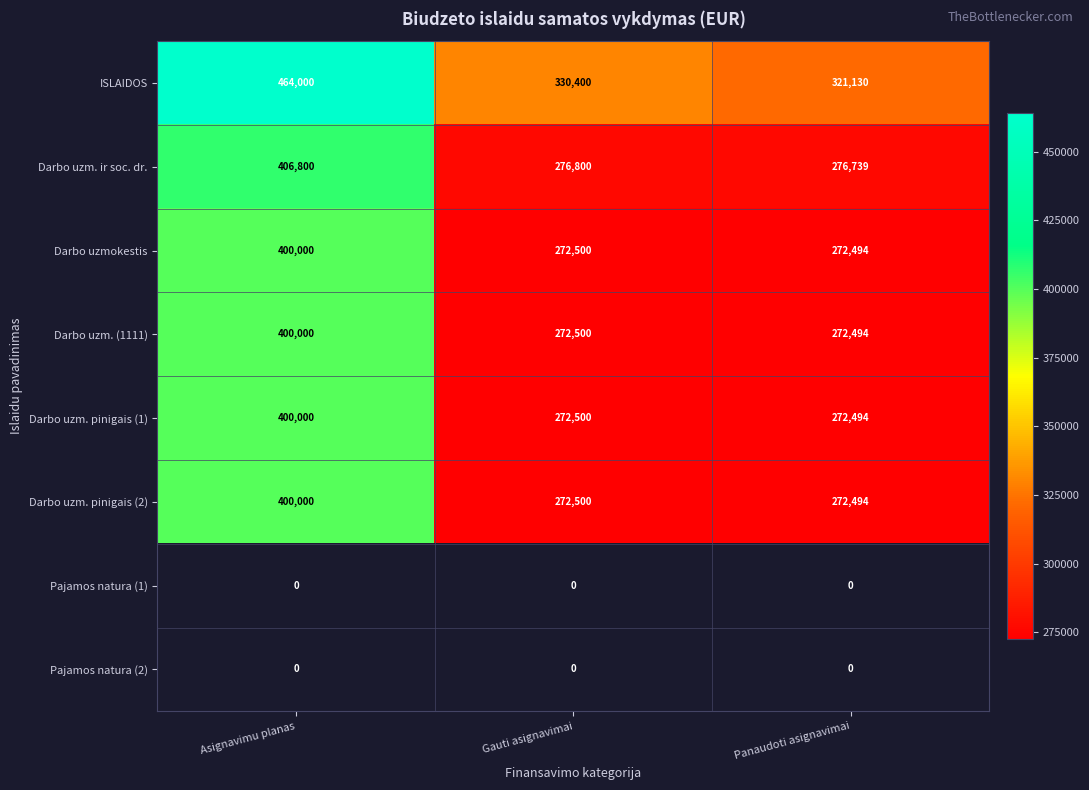

Which label corresponds to the largest value in the chart?

Asignavimu planas